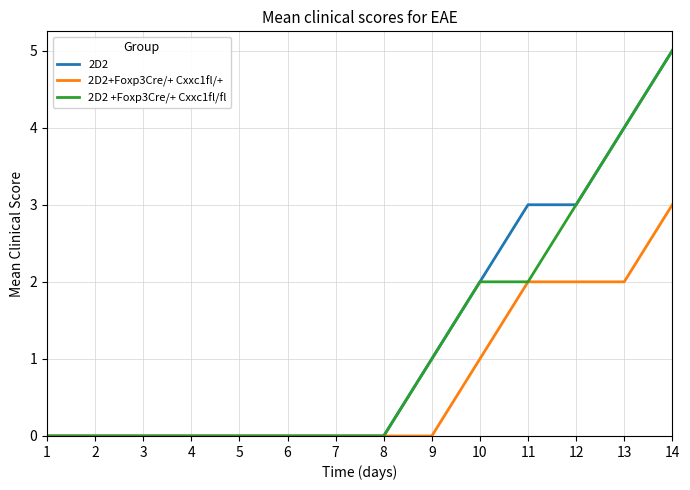

Does the chart have visible grid lines?

Yes